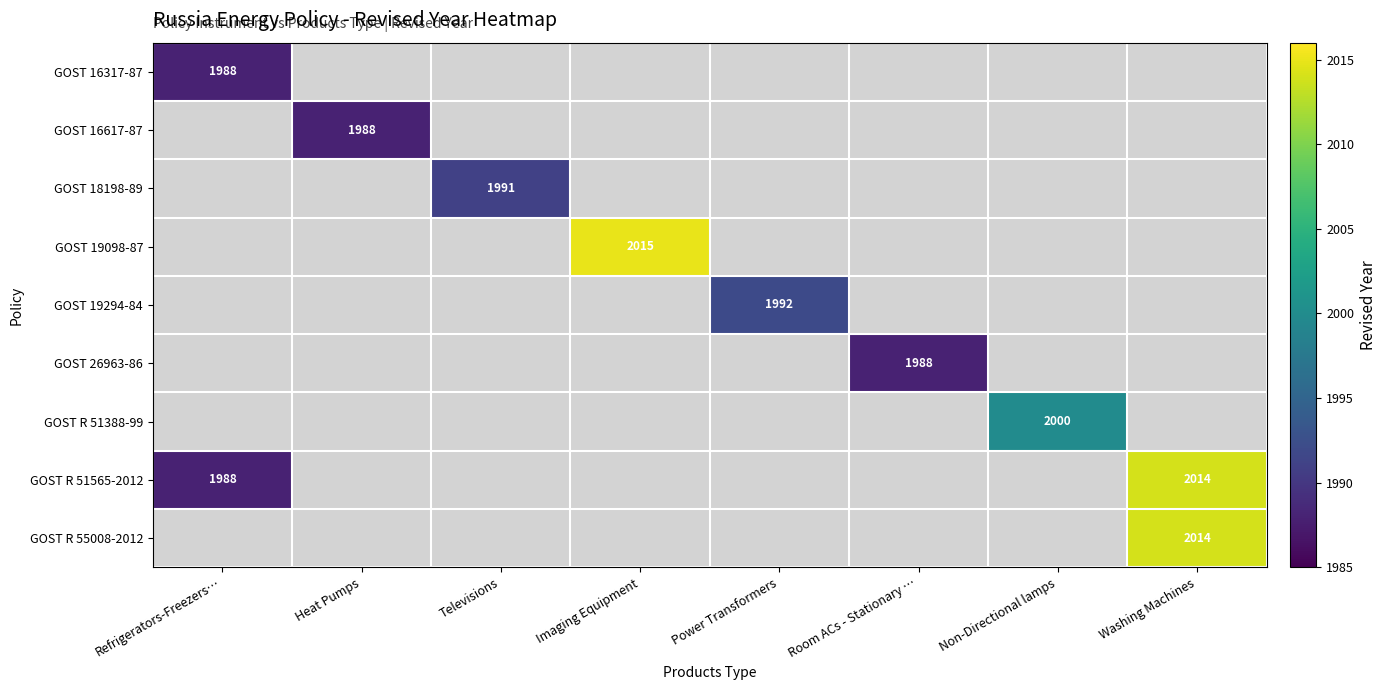

Is it true that GOST 16317-87 equals 3545 at Refrigerators-Freezers…?

False